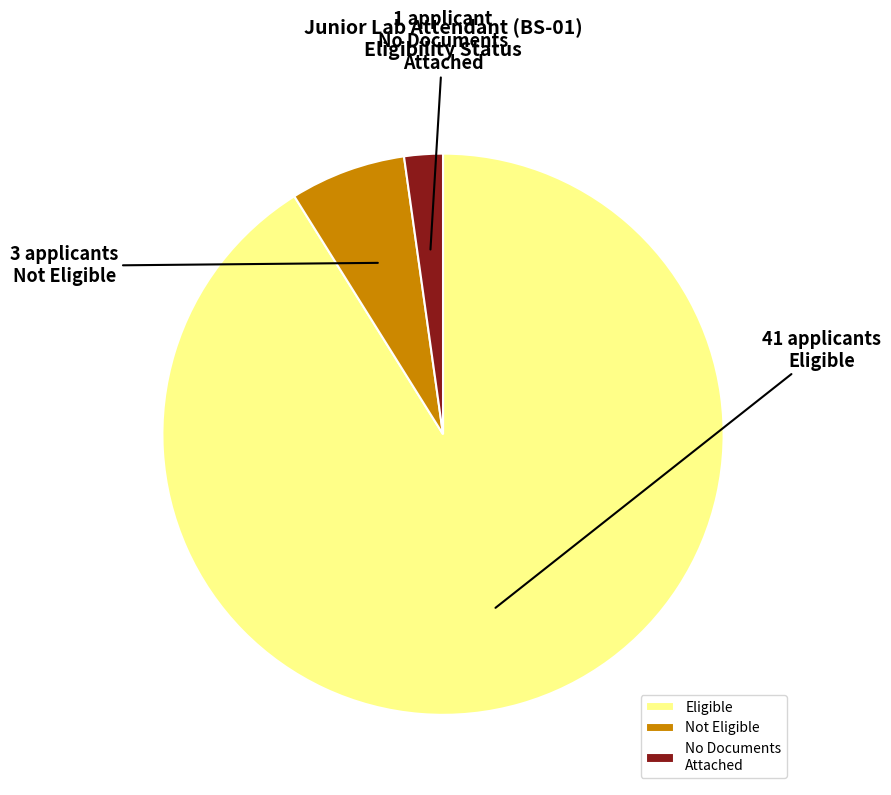

Is there any slice that represents more than half of the pie?

Yes